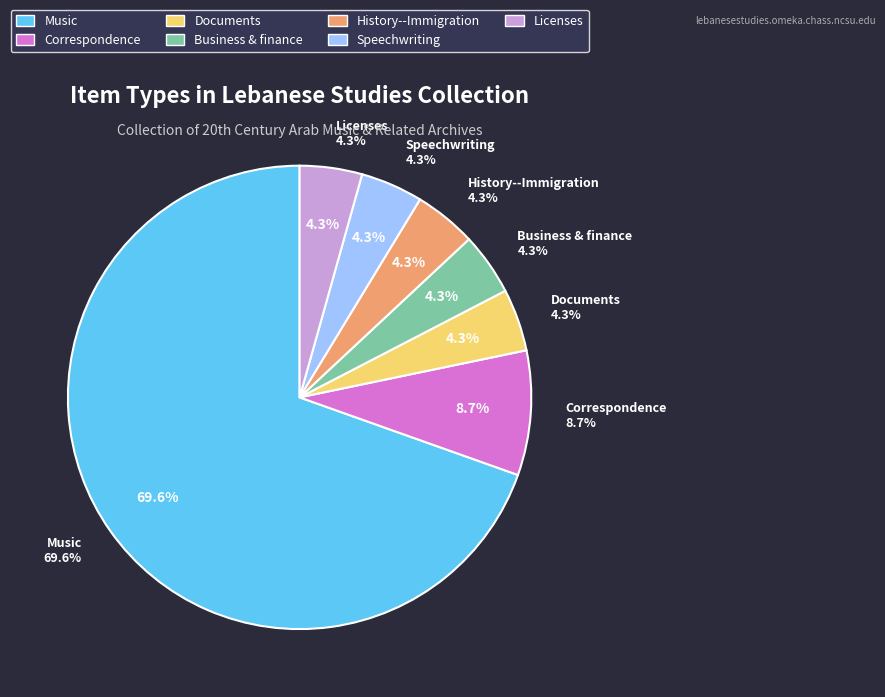

To the nearest percent, what is the combined percentage of Correspondence and Documents?

13%